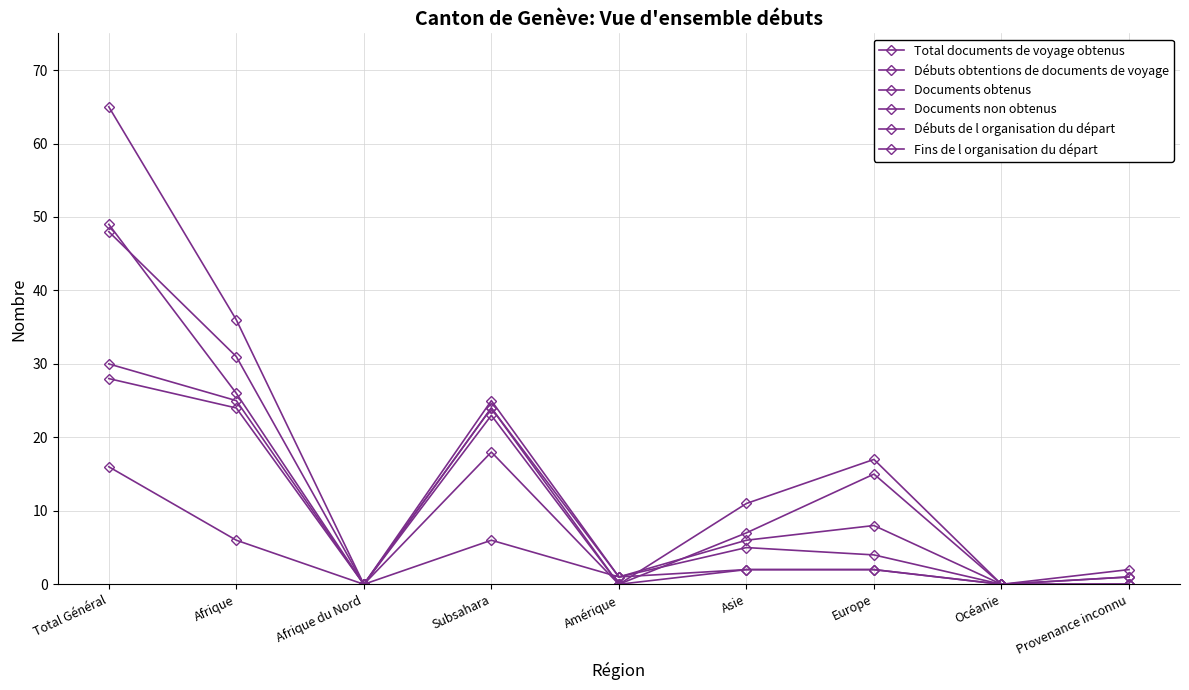

Between Afrique du Nord and Europe, which series saw the biggest shift?

Fins de l organisation du départ